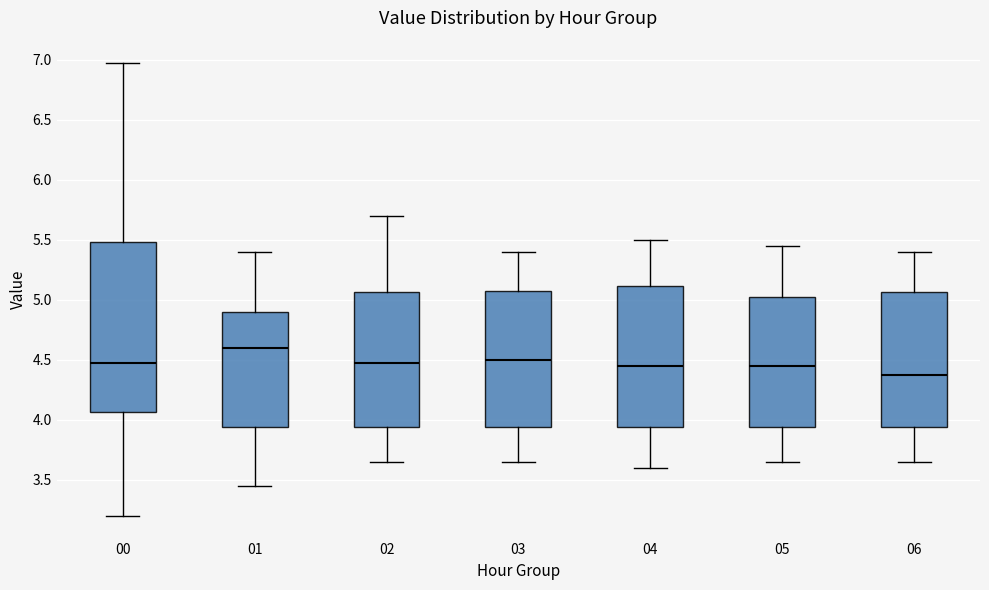

Which box's median line is the lowest?

06